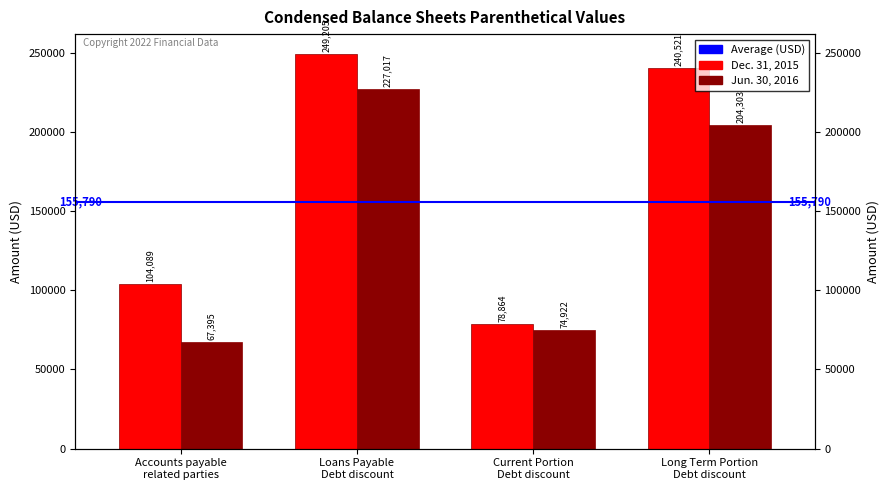

Rank the categories by Dec. 31, 2015 value from highest to lowest.

Loans Payable
Debt discount, Long Term Portion
Debt discount, Accounts payable
related parties, Current Portion
Debt discount